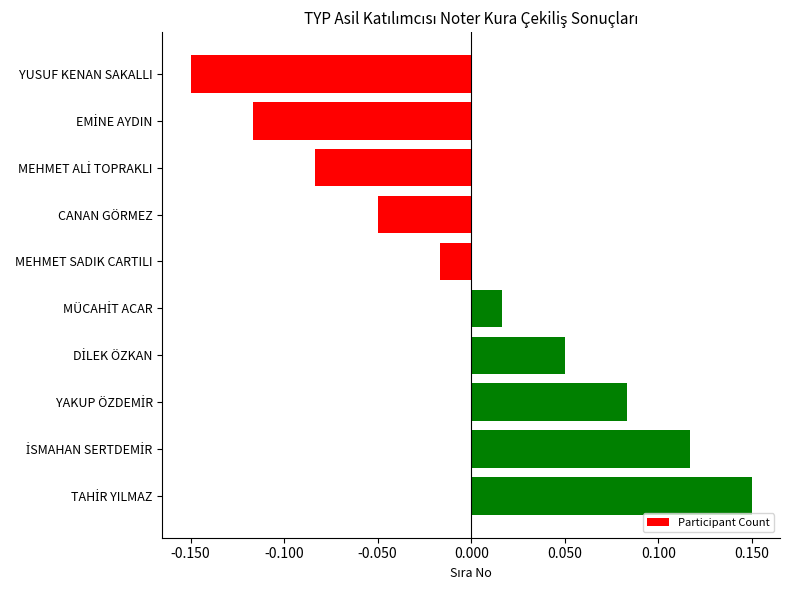

At which category does the chart reach its minimum across all series?

YUSUF KENAN SAKALLI